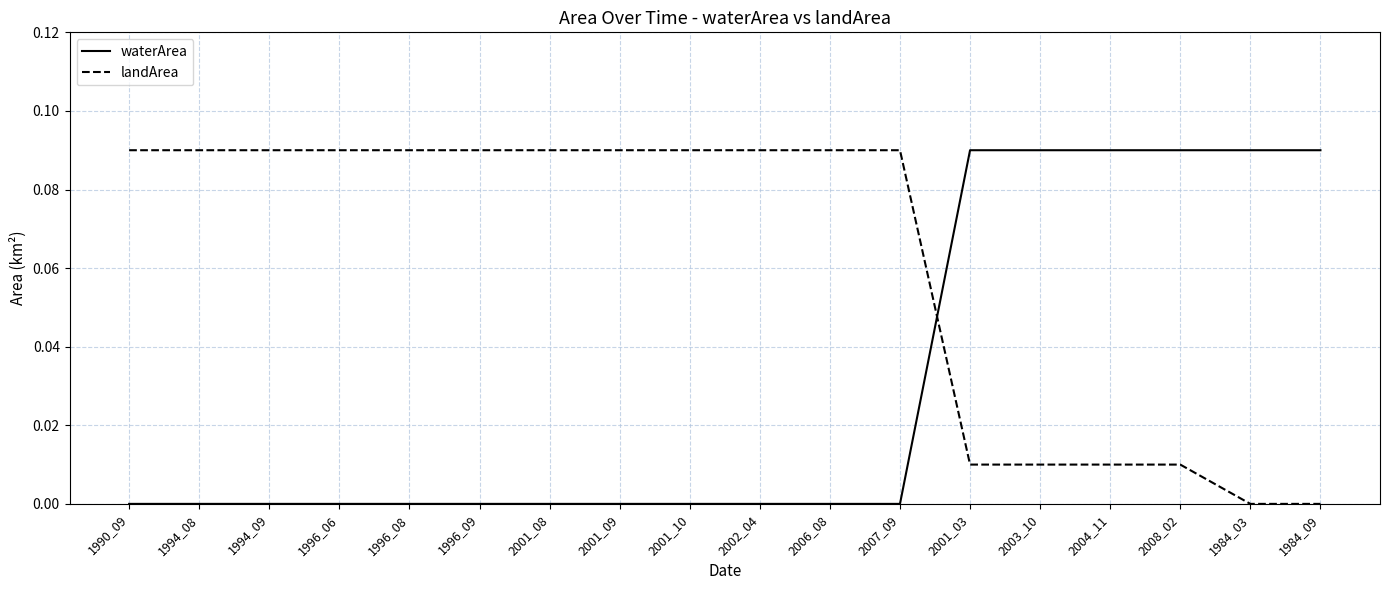

What position from the right is 2001_08?

12